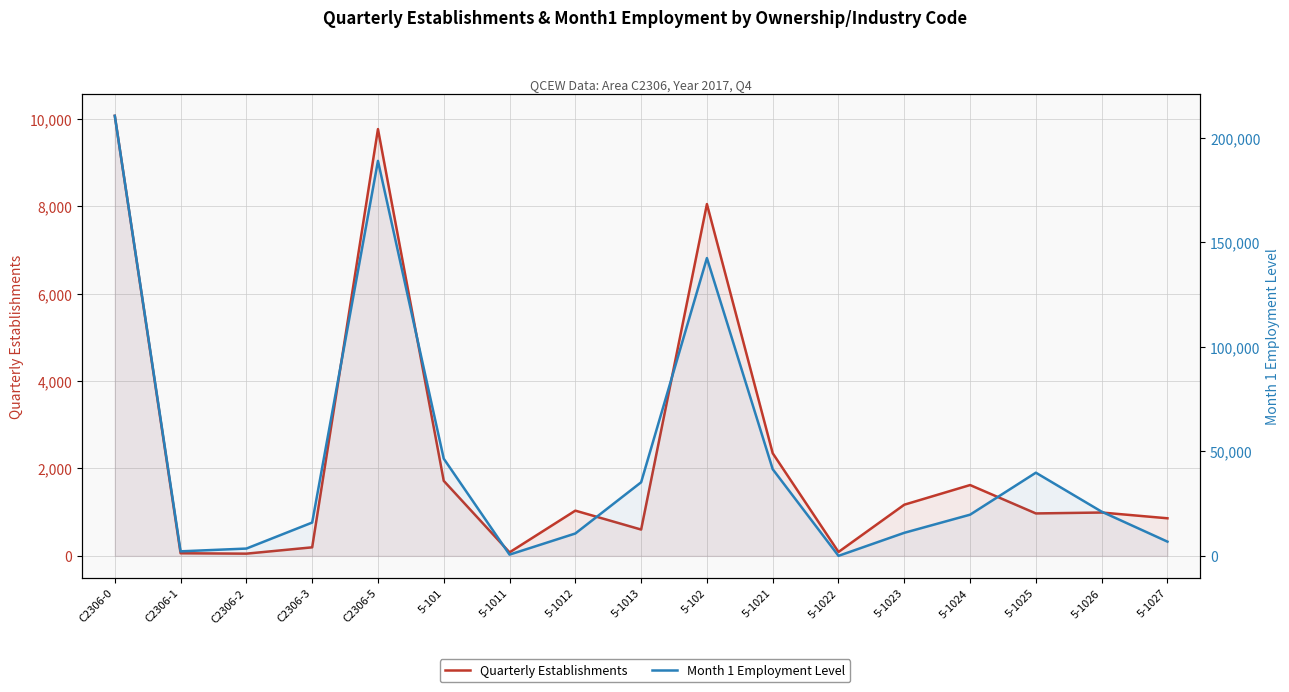

What is the difference between the maximum and minimum values in the Quarterly Establishments series?

10025